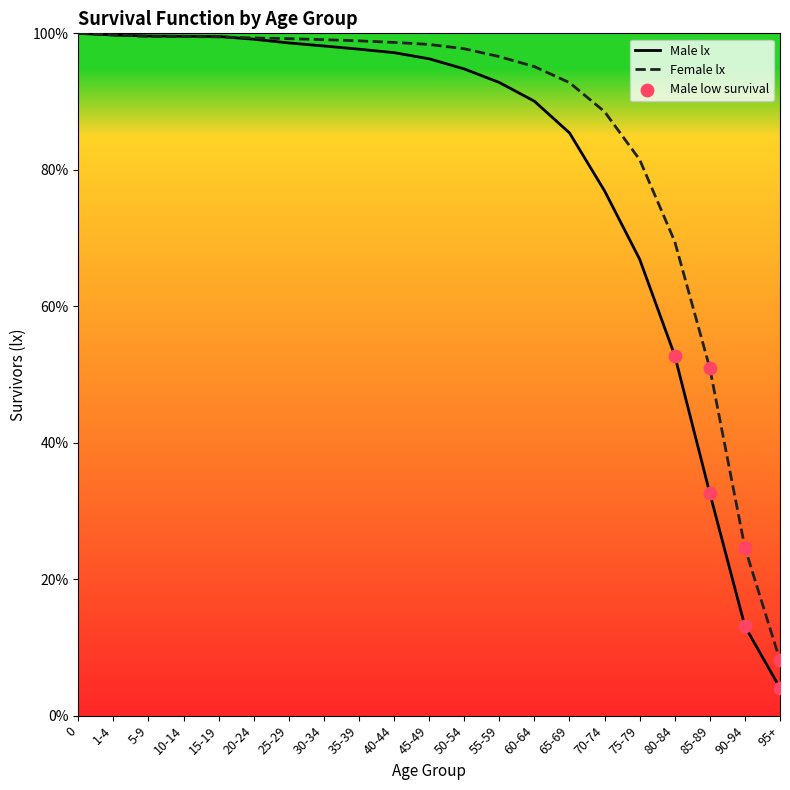

Which series has the largest total across all categories?

Female lx